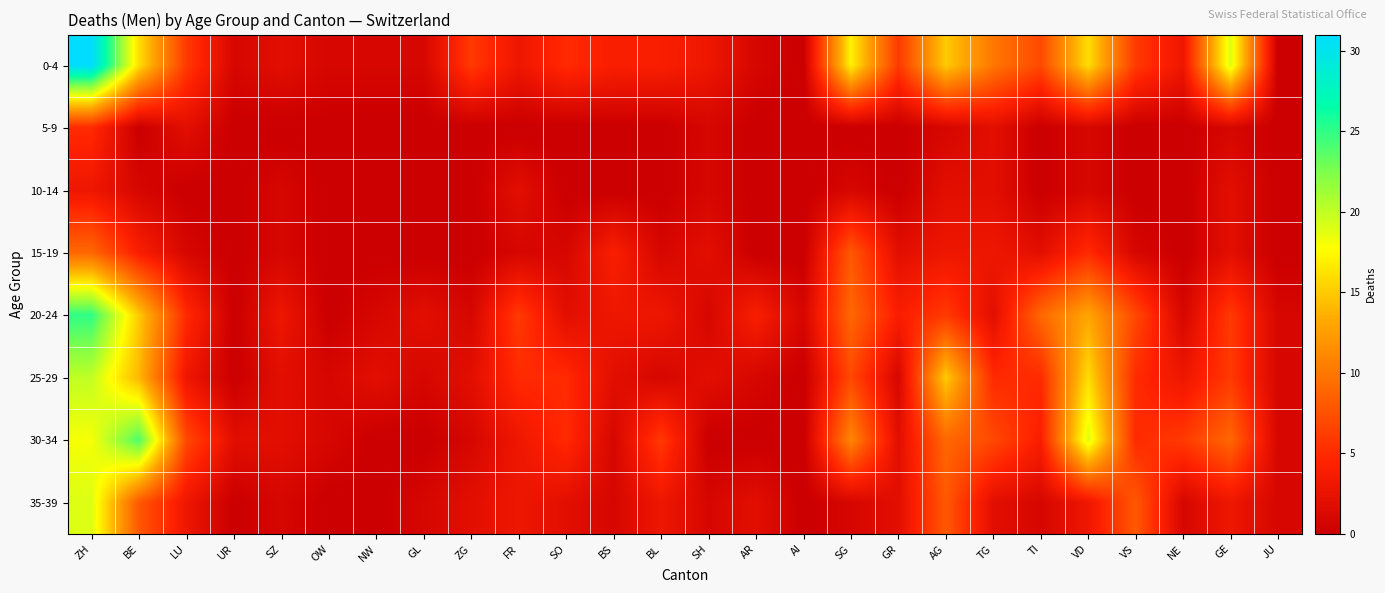

Between SH and SZ, which is larger?

SH